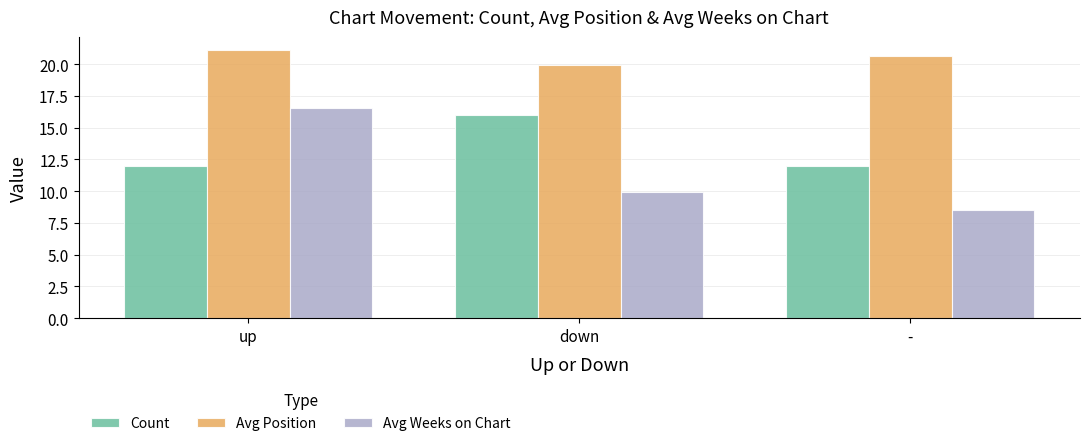

Between up and -, which series saw the biggest shift?

Avg Weeks on Chart